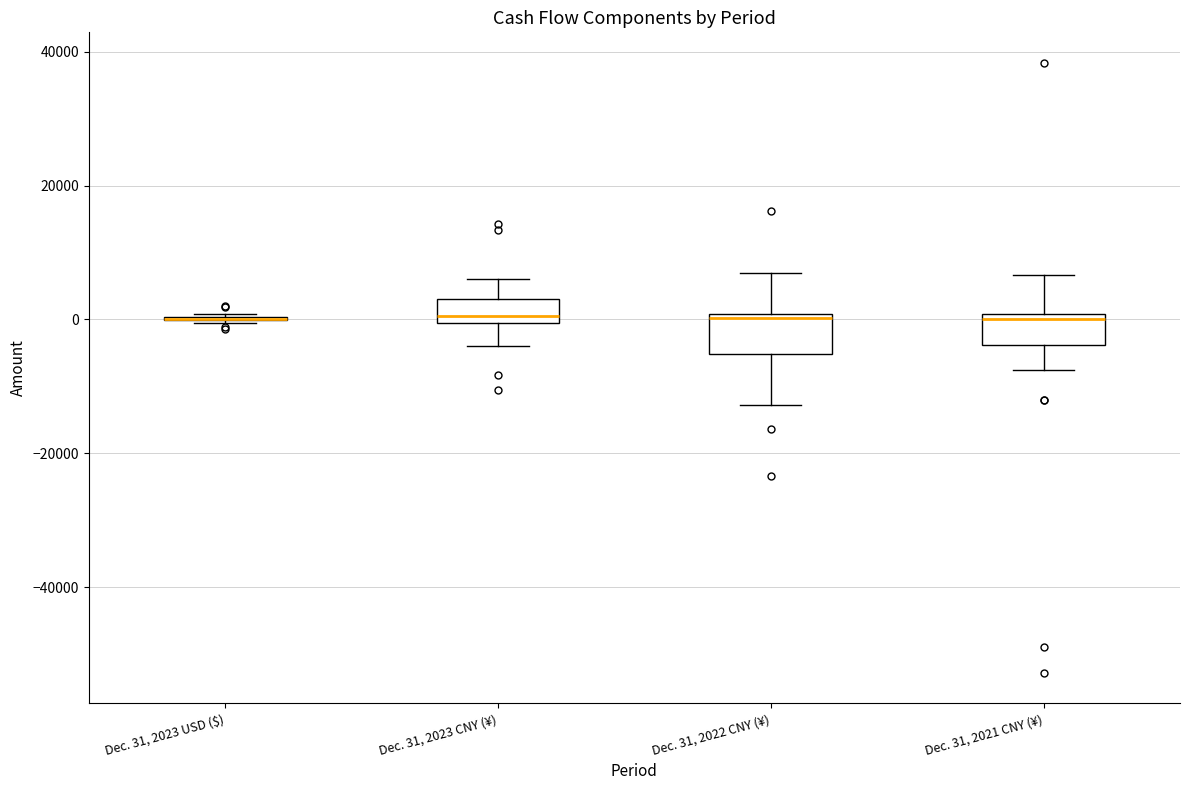

Reading left to right, read every box against the y-axis: the position of its median line, the range the box covers, and the ends of its whiskers. The values are not printed on the chart, so give them approximately, as read against the axis.

Dec. 31, 2023 USD ($): box collapsed to a line at 0, whiskers 0 to 0
Dec. 31, 2023 CNY (¥): median 0 (just above the box's lower edge), box 0 to 4000, whiskers -4000 to 6000
Dec. 31, 2022 CNY (¥): median 0 (just below the box's upper edge), box -6000 to 0, whiskers -12000 to 6000
Dec. 31, 2021 CNY (¥): median 0 (just below the box's upper edge), box -4000 to 0, whiskers -8000 to 6000